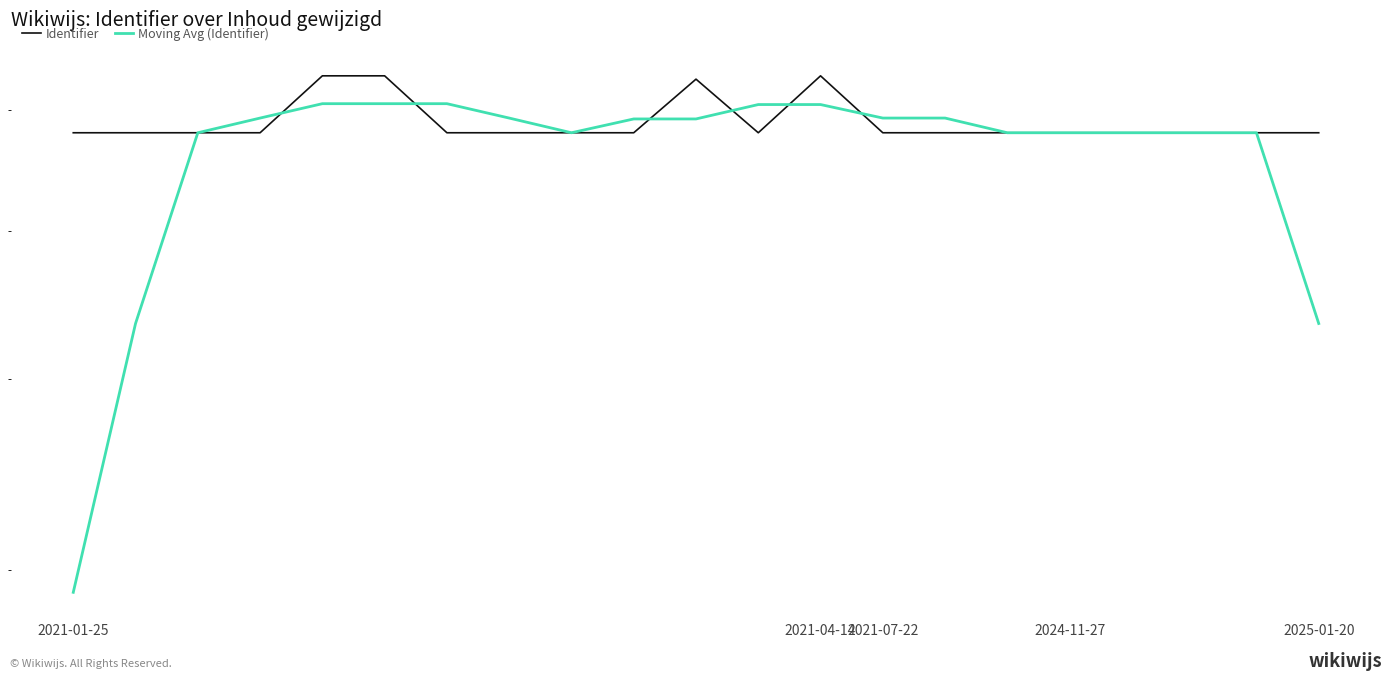

What is the difference between the Identifier values at 6 and 20?

25.0